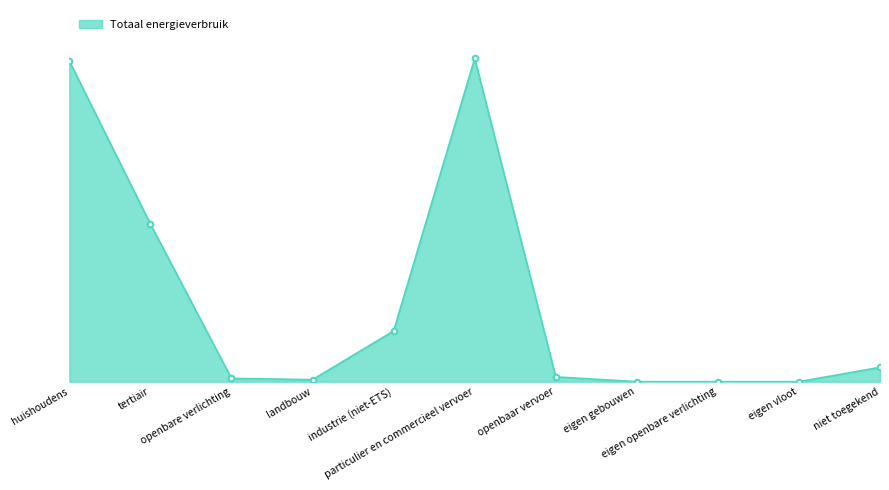

Is this an area chart (filled region under the line)?

Yes